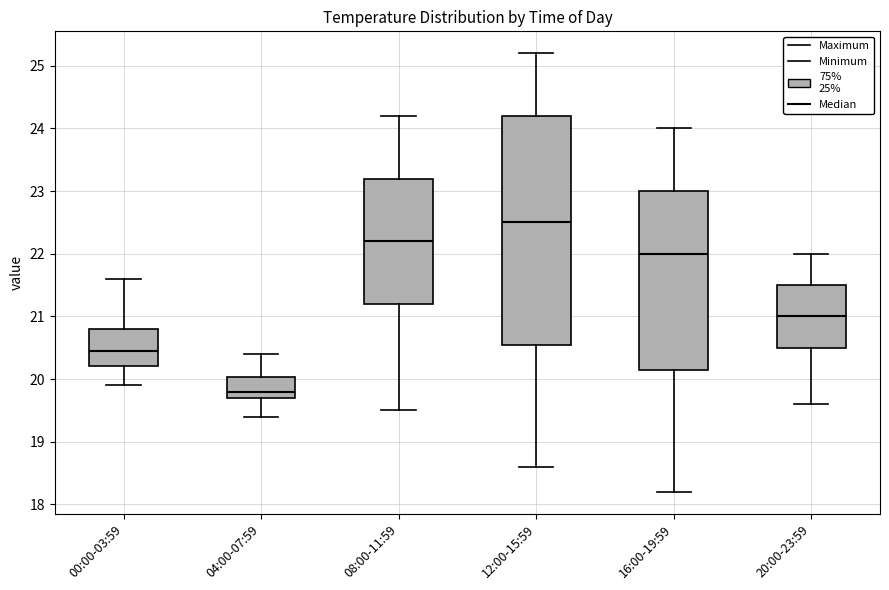

Comparing the boxes themselves (not the whiskers), which one is the tallest?

12:00-15:59